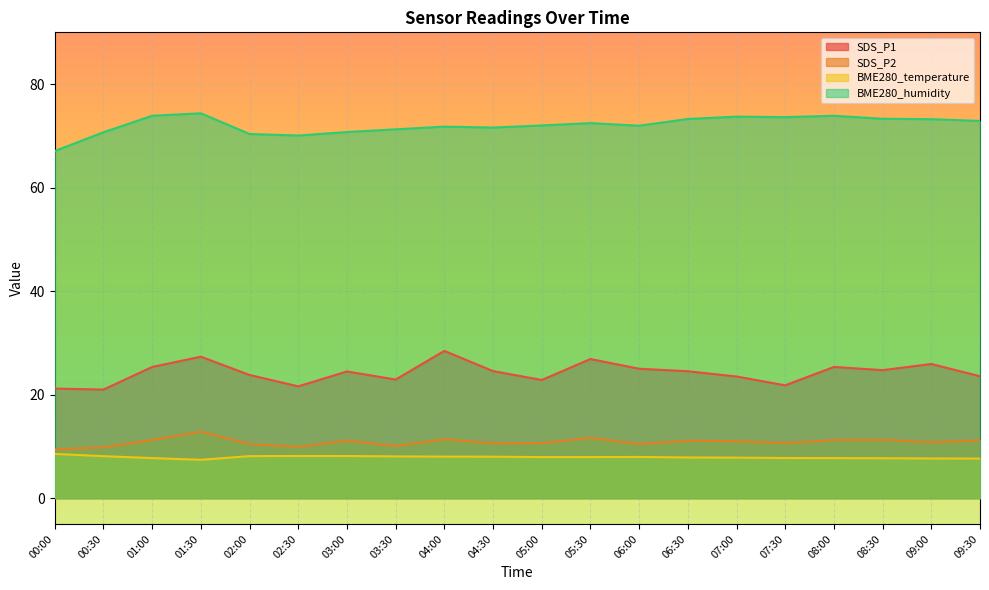

The value of SDS_P2 at 04:30 is 3.7. True or false?

False